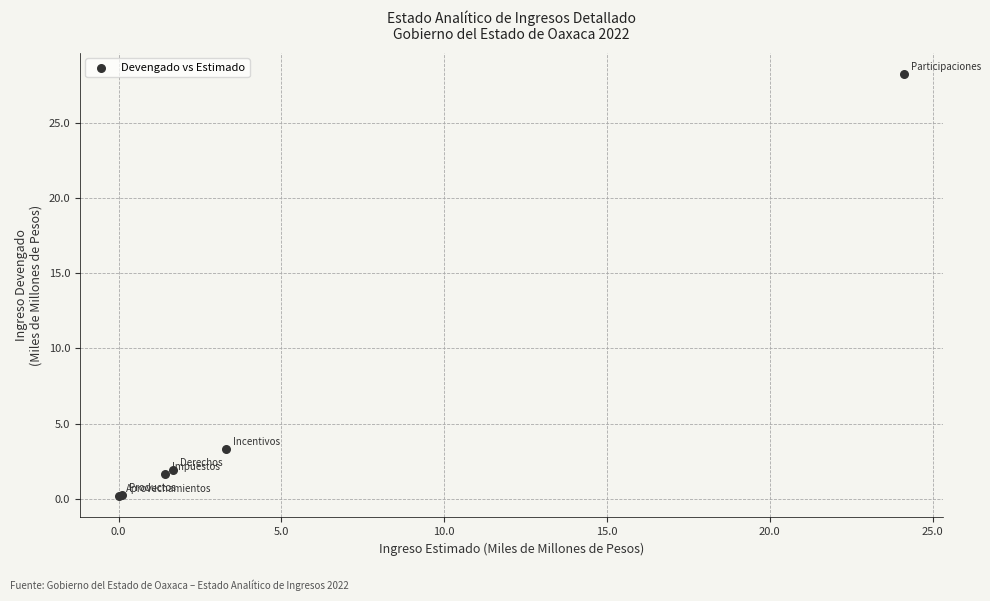

What Y value in the scatter plot is closest to 14?

3.3